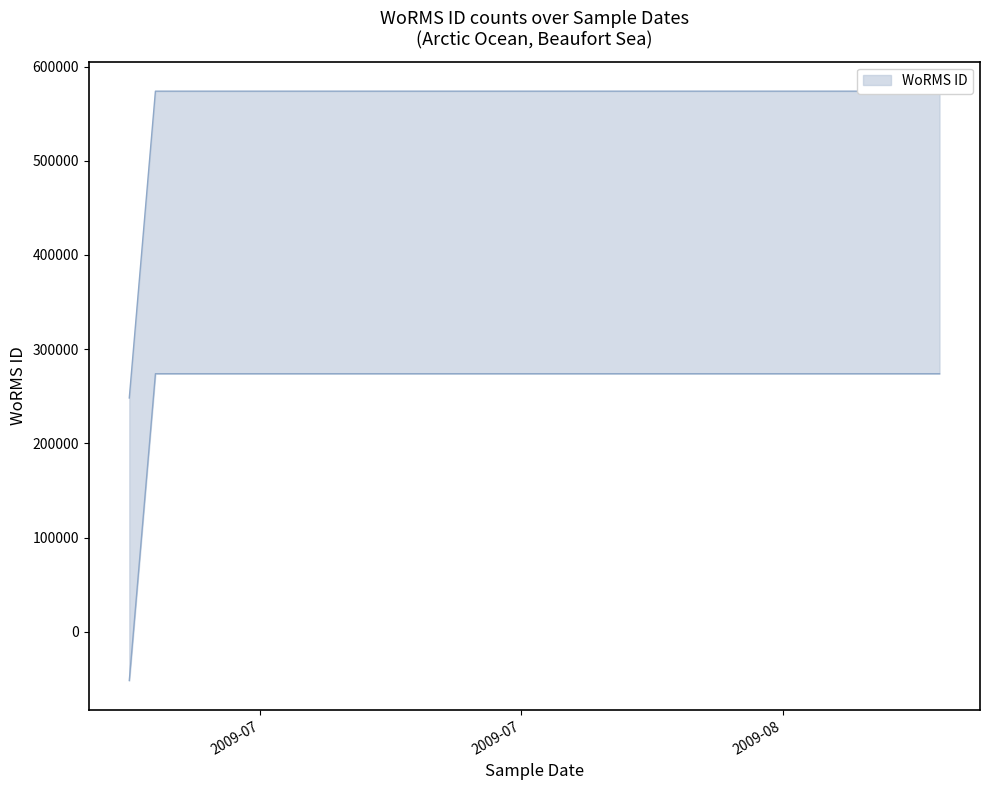

How many series are shown in this chart?

1